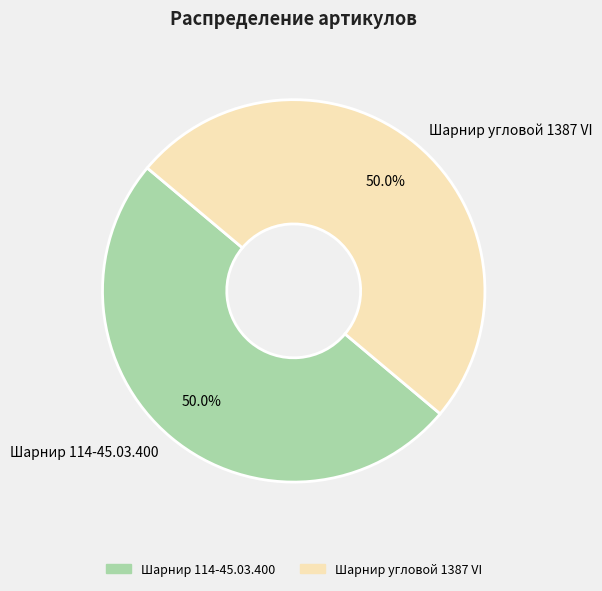

What is the ratio of the value at Шарнир 114-45.03.400 to the value at Шарнир угловой 1387 VI?

1.0